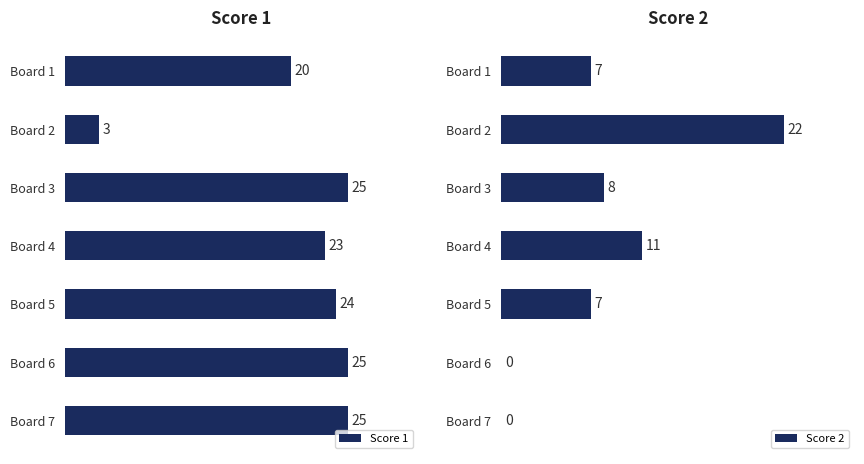

At which label is Score 1 closest to 14?

Board 1